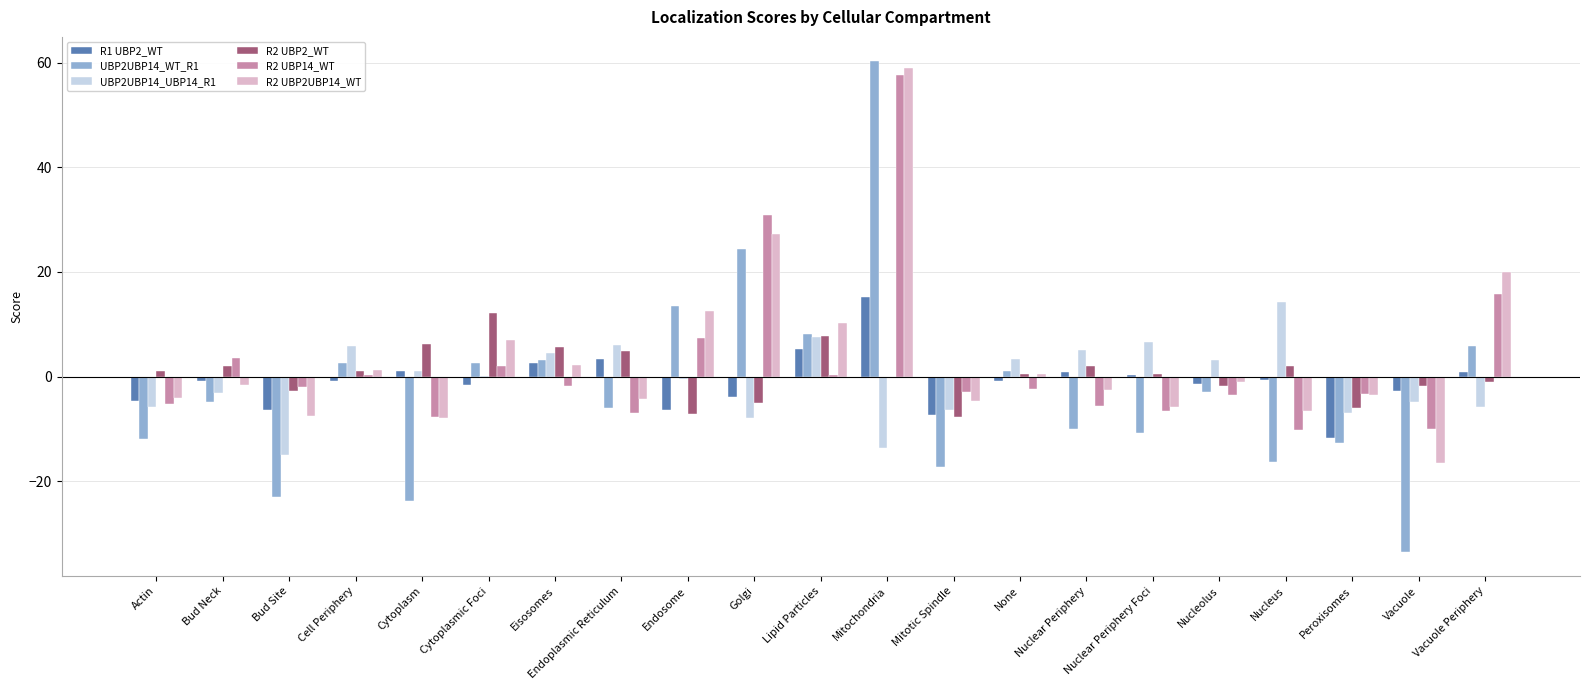

What is the sum of all R2 UBP14_WT values?

49.5